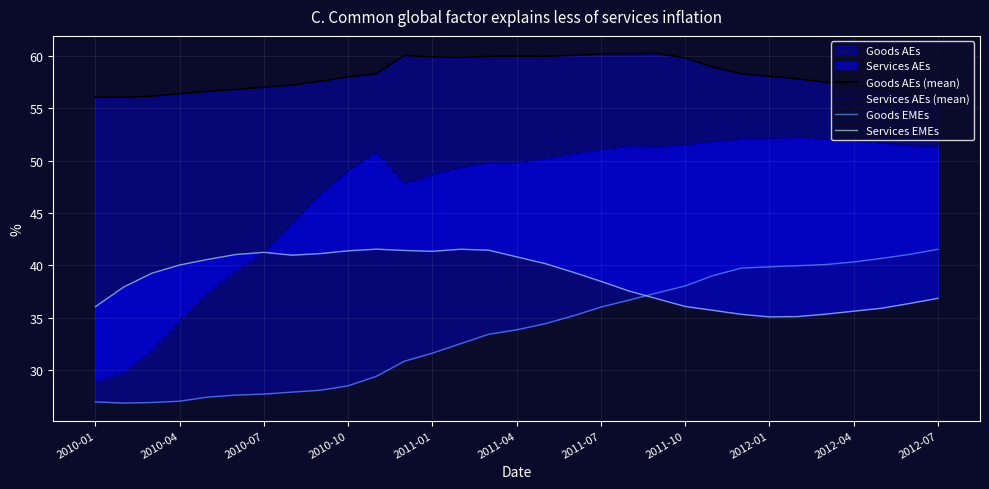

What is the sum of all Services AEs (mean) values?

1451.5